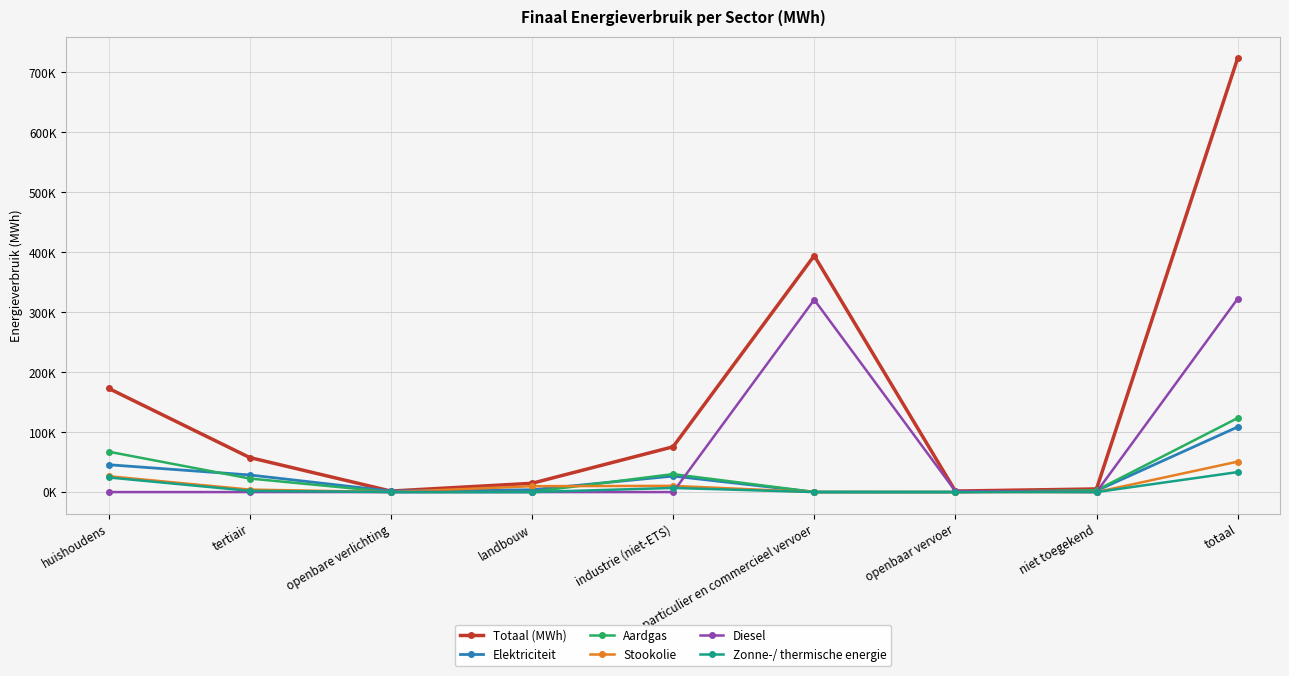

What is the label of the 3rd point from the left?

openbare verlichting